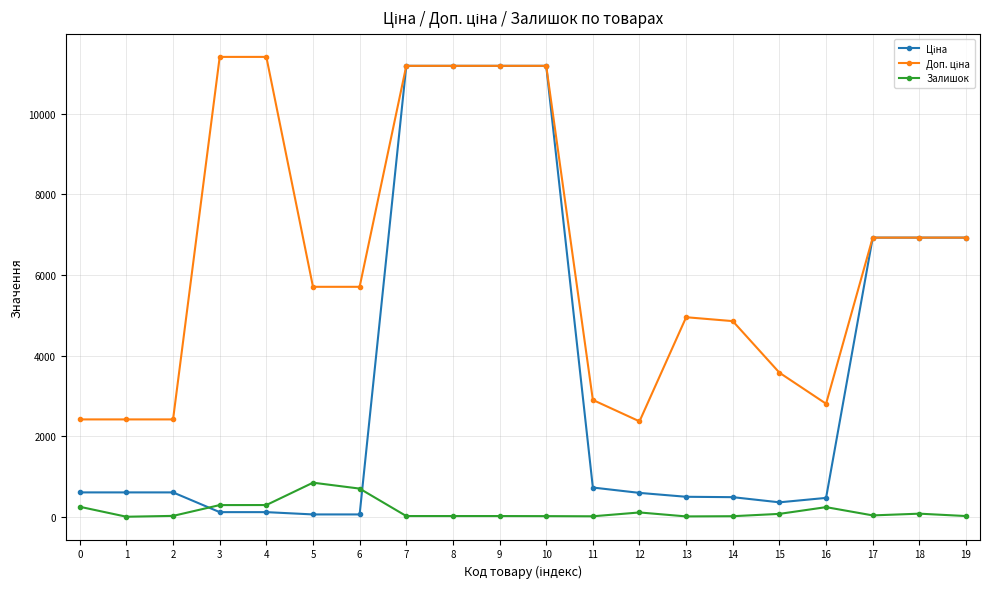

What is the spread (max minus min) of values at 1?

2414.8